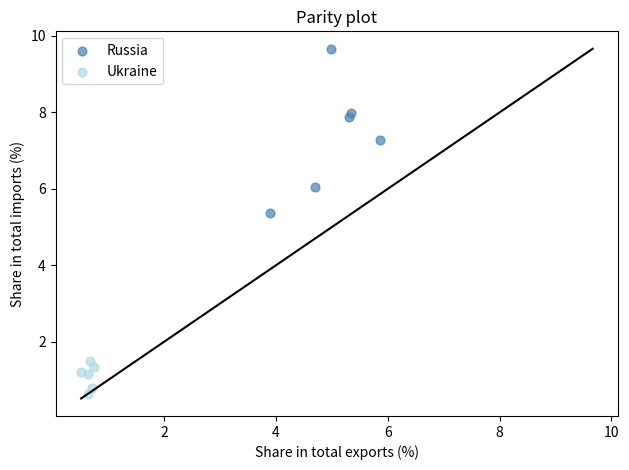

Which series has the widest spread of Y values?

Russia